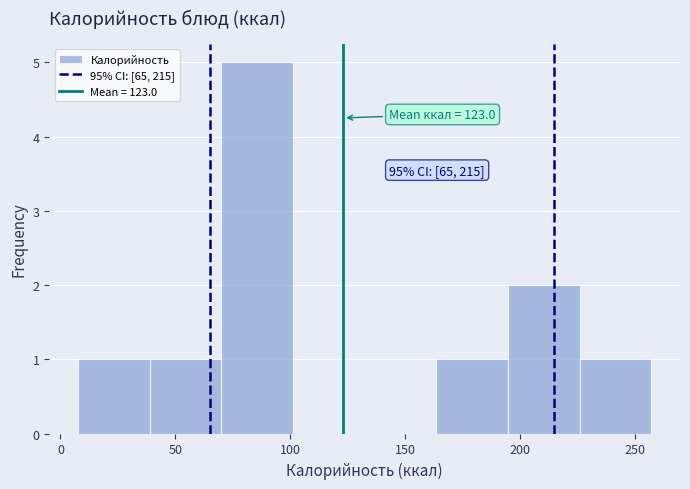

Which range on the x-axis has the tallest bar?

70 to 100